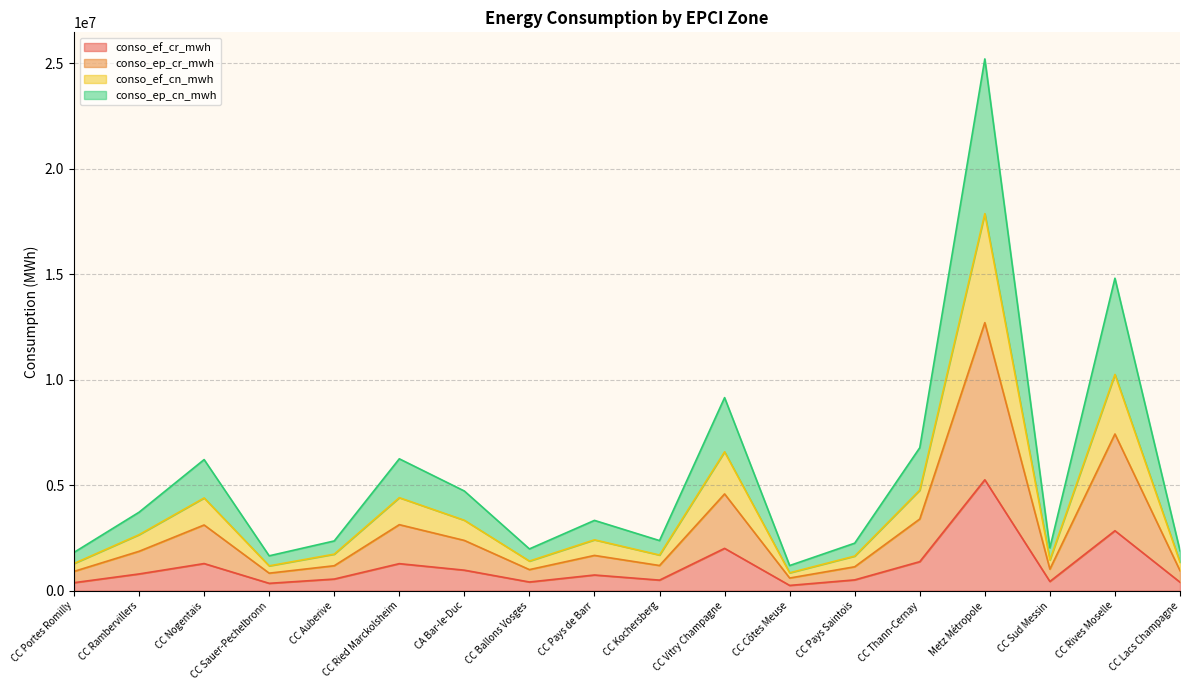

Does the chart display data point markers on the line(s)?

No